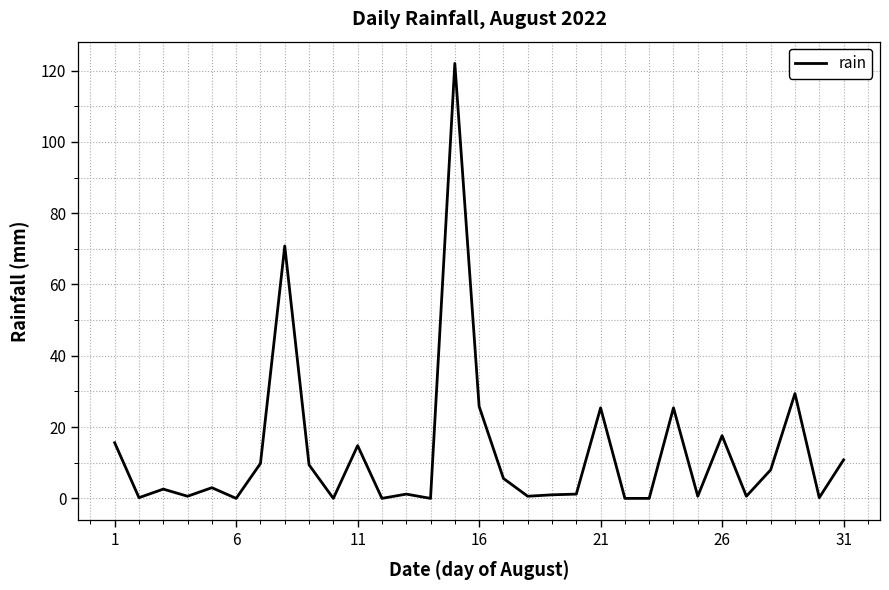

What is the greatest value displayed?

122.0